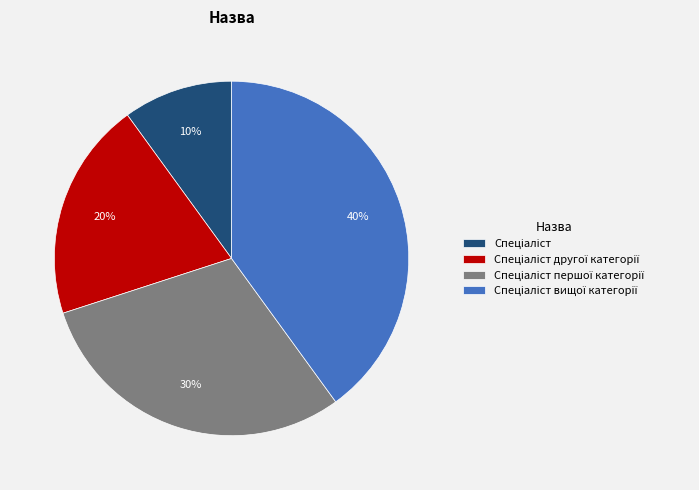

To the nearest percent, what is the average slice percentage?

25%